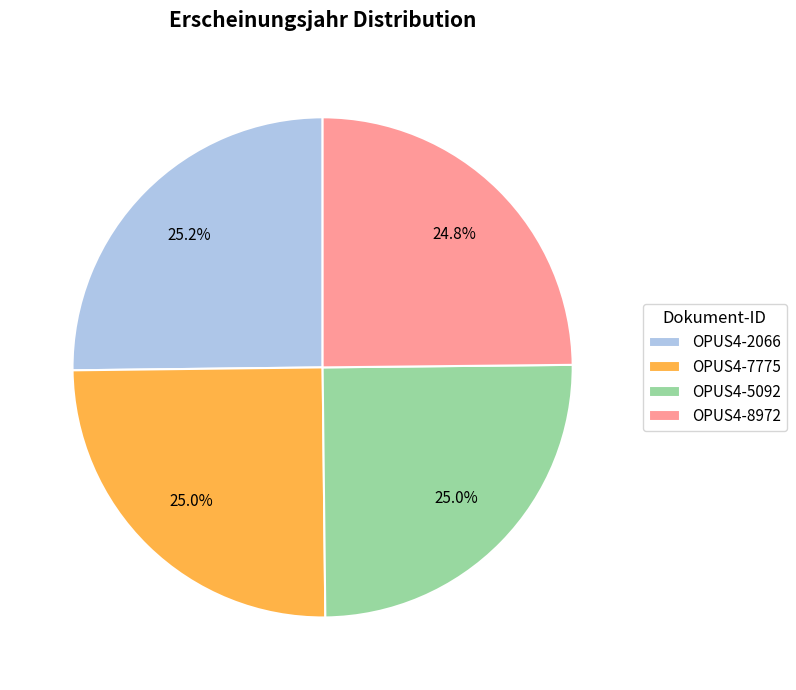

What percentage is the OPUS4-8972 slice, to the nearest percent?

25%